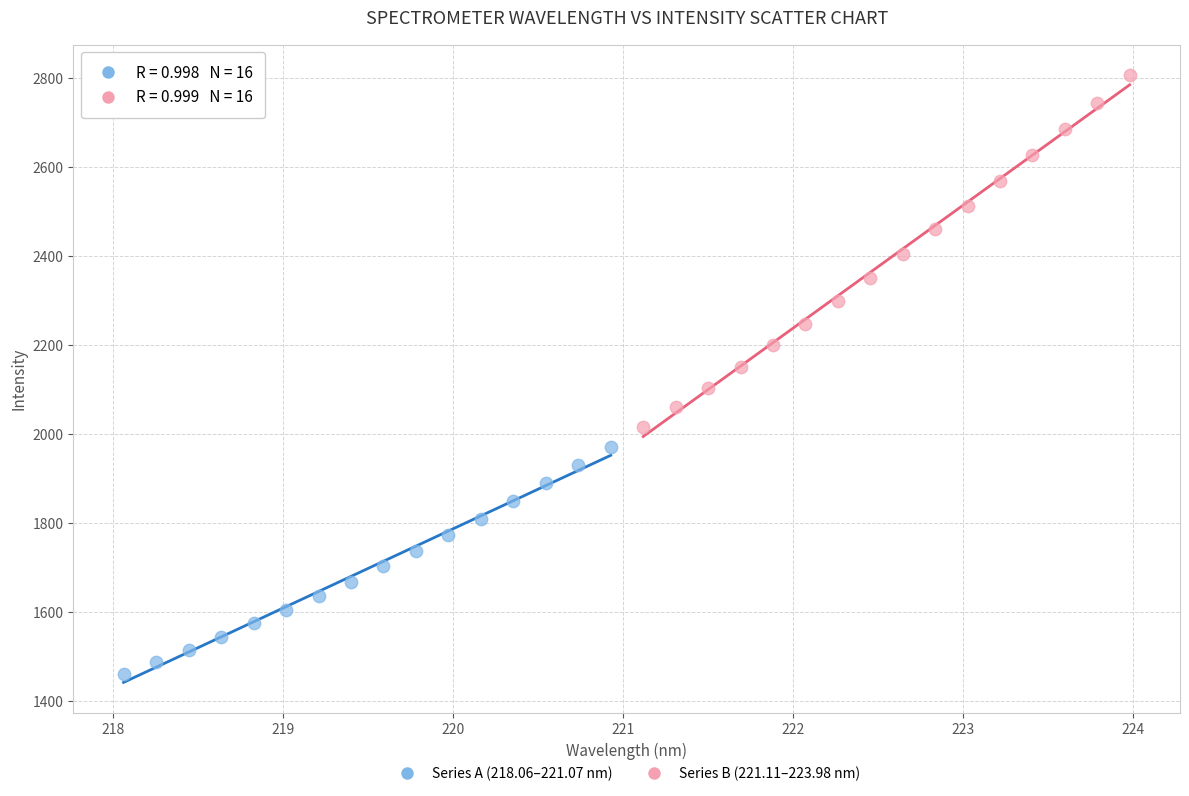

What are all the series names shown in the legend?

Series A (218.06–221.07 nm), Series B (221.11–223.98 nm)